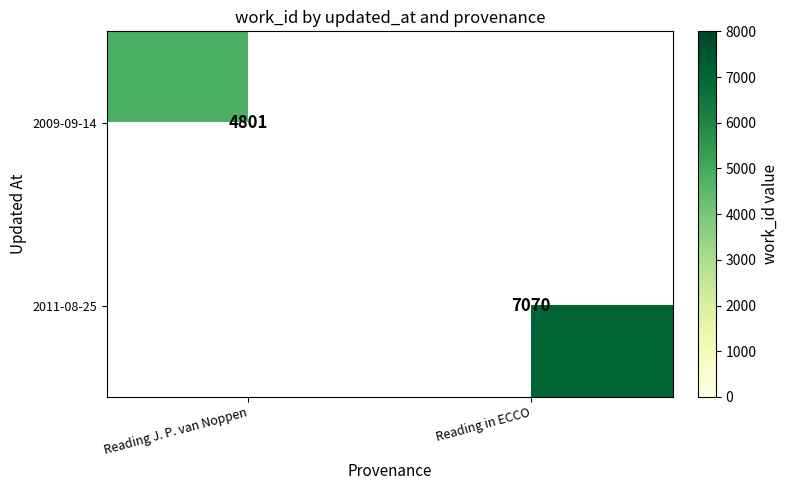

The 2009-09-14 series shows 2851 at Reading J. P. van Noppen. True or false?

False